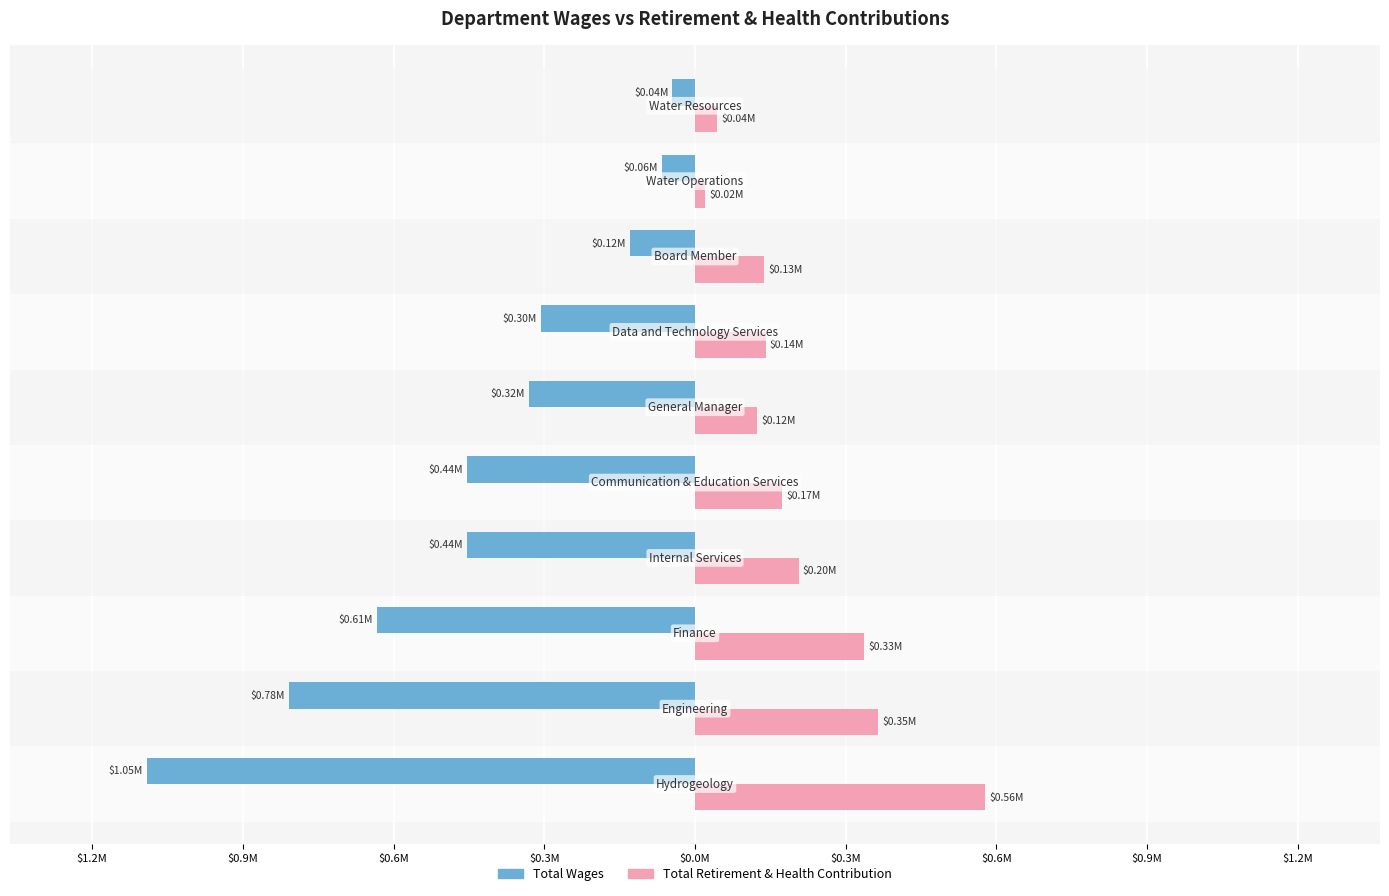

What are all the series names shown in the legend?

Total Wages, Total Retirement & Health Contribution